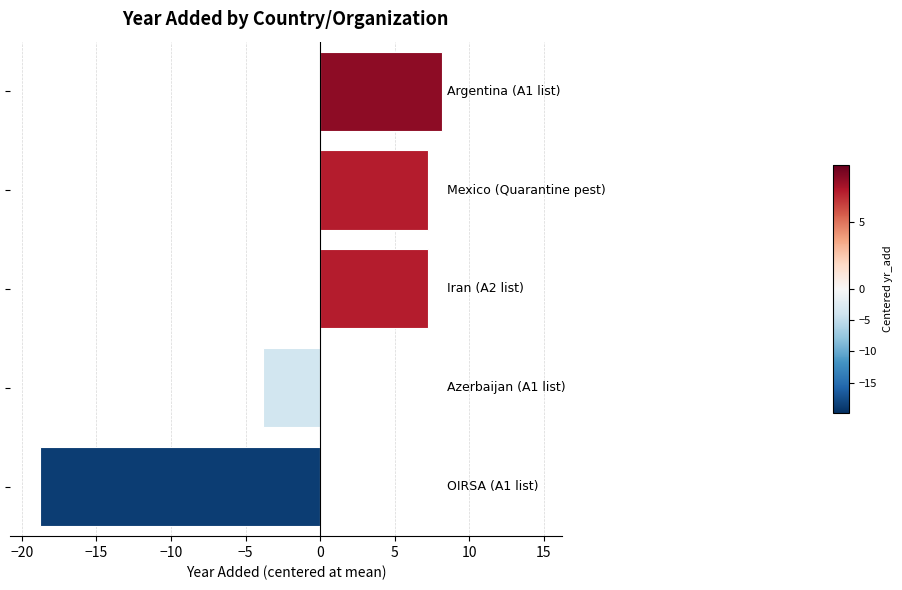

What is the difference between the maximum and minimum values?

27.0